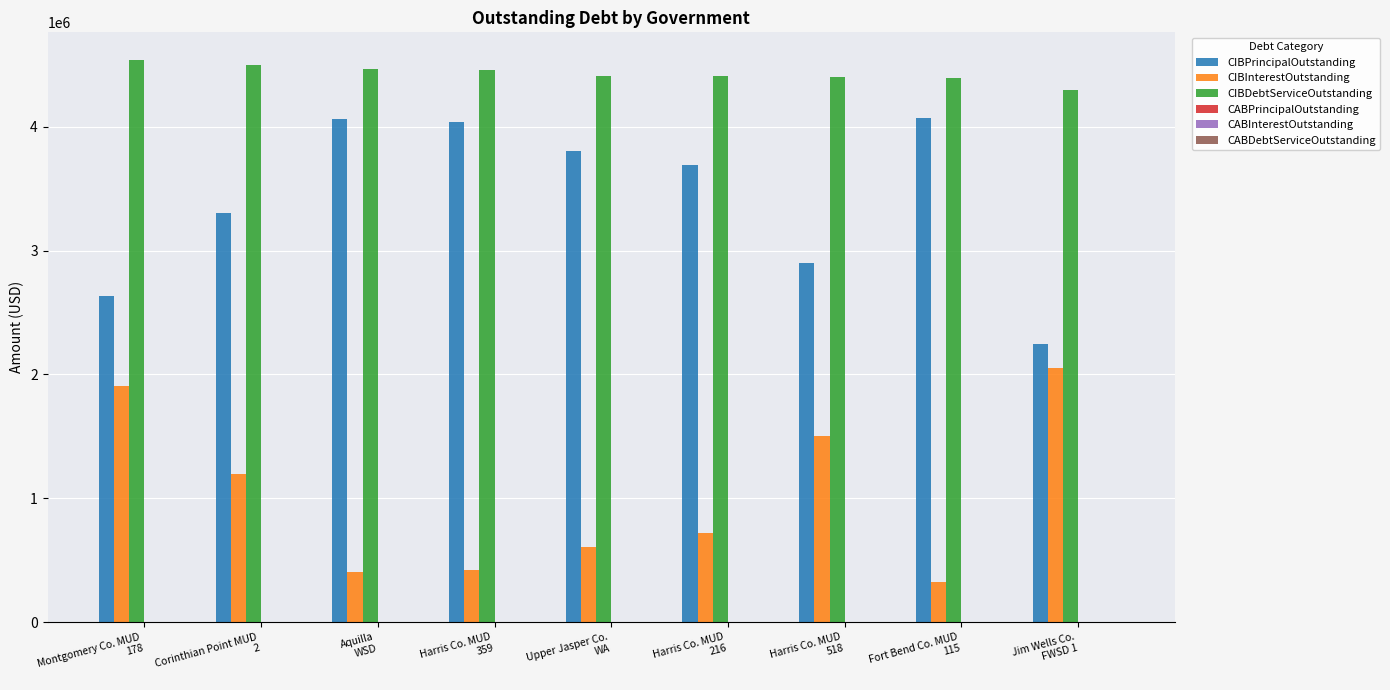

Which series has the largest range (max minus min)?

CIBPrincipalOutstanding